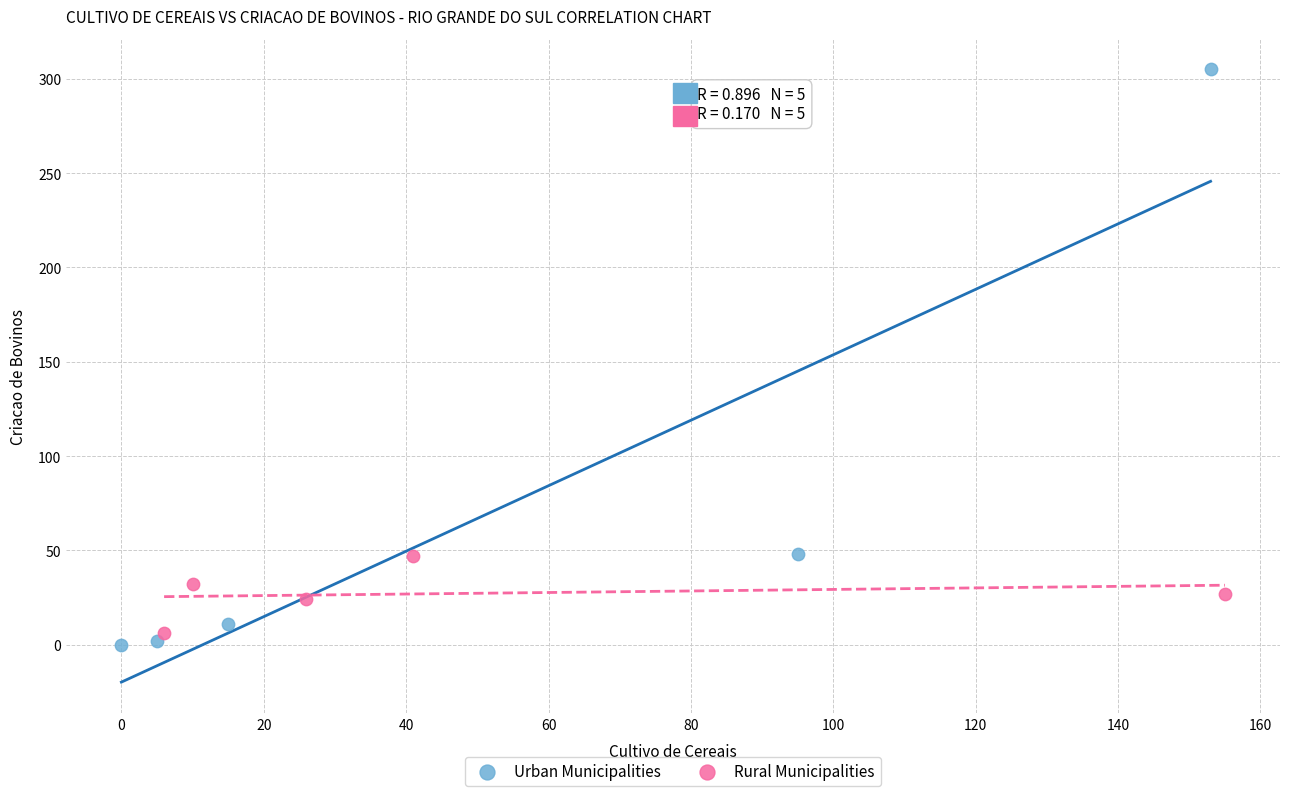

What are all the series names shown in the legend?

Urban Municipalities, Rural Municipalities